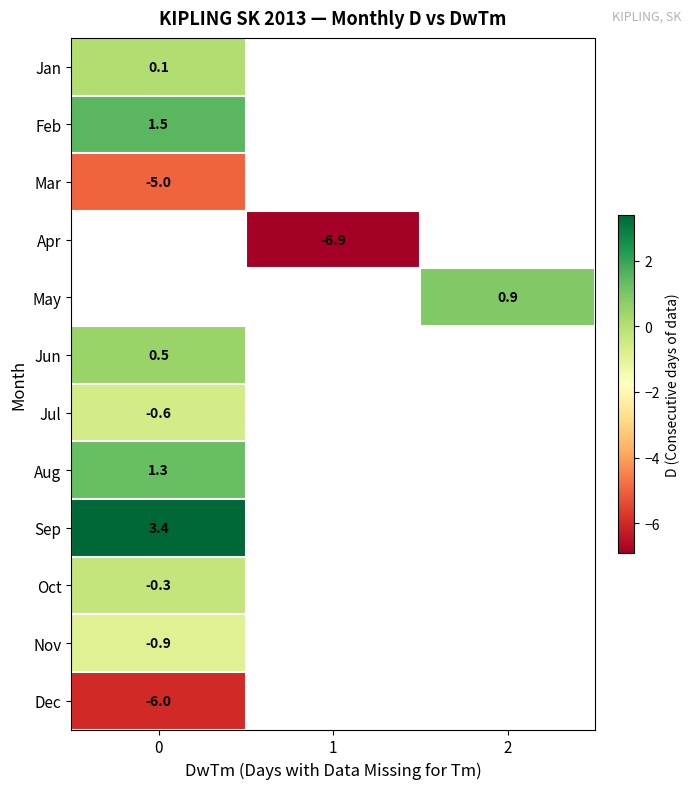

Is it true that Sep equals 3.4 at 0?

True